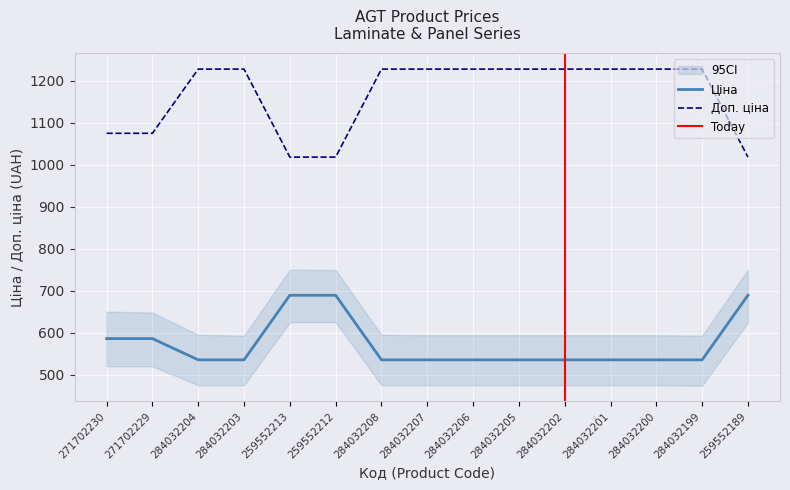

Reading left to right, list all the values displayed in this chart.

Ціна: 271702230=586.0	271702229=586.0	284032204=535.4	284032203=535.4	259552213=689.1	259552212=689.1	284032208=535.4	284032207=535.4	284032206=535.4	284032205=535.4	284032202=535.4	284032201=535.4	284032200=535.4	284032199=535.4	259552189=689.1
Доп. ціна: 271702230=1074.5	271702229=1074.5	284032204=1227.2	284032203=1227.2	259552213=1017.8	259552212=1017.8	284032208=1227.2	284032207=1227.2	284032206=1227.2	284032205=1227.2	284032202=1227.2	284032201=1227.2	284032200=1227.2	284032199=1227.2	259552189=1017.8